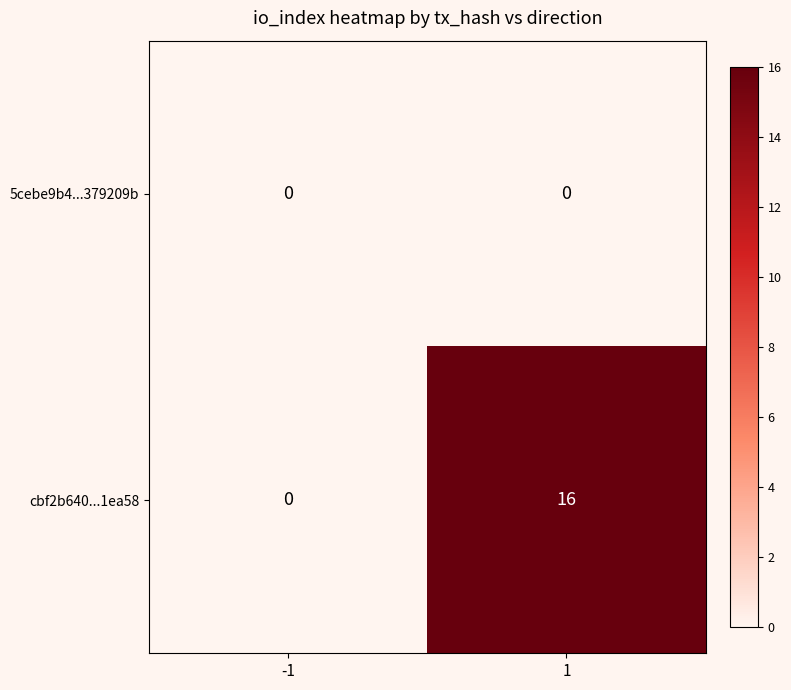

True or false: 5cebe9b4...379209b has a value of 0 at -1.

True